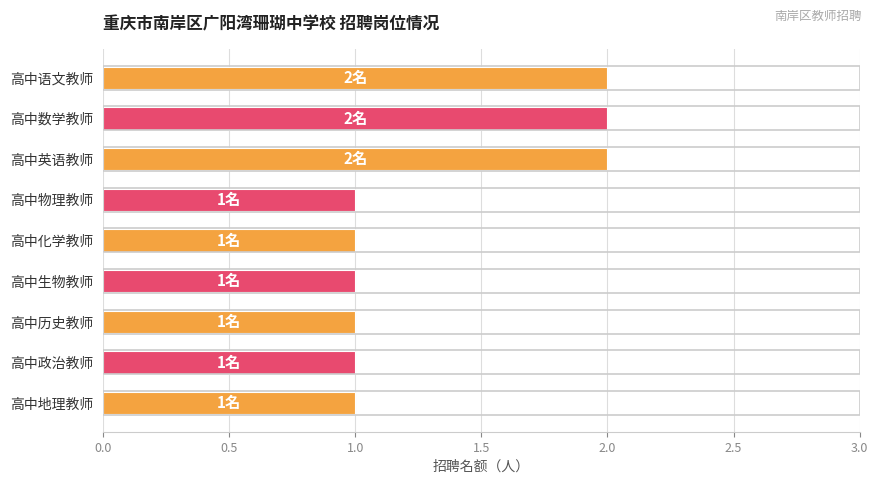

The chart shows a value of 0 at 高中化学教师. True or false?

False